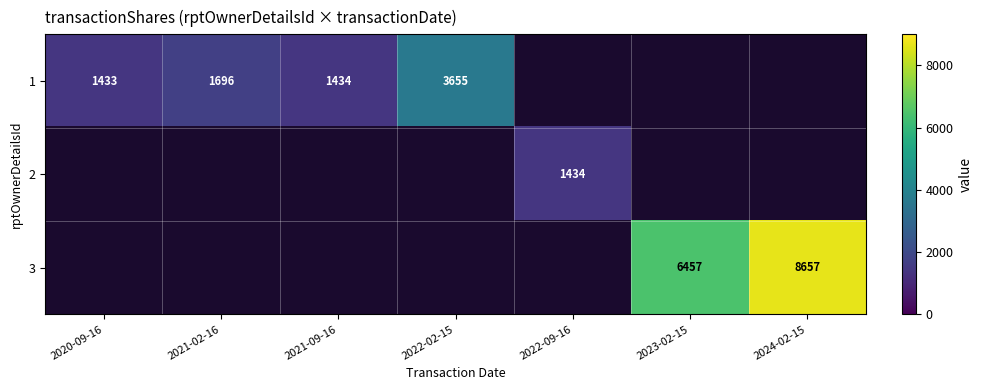

True or false: 1 has a value of 1905 at 2020-09-16.

False